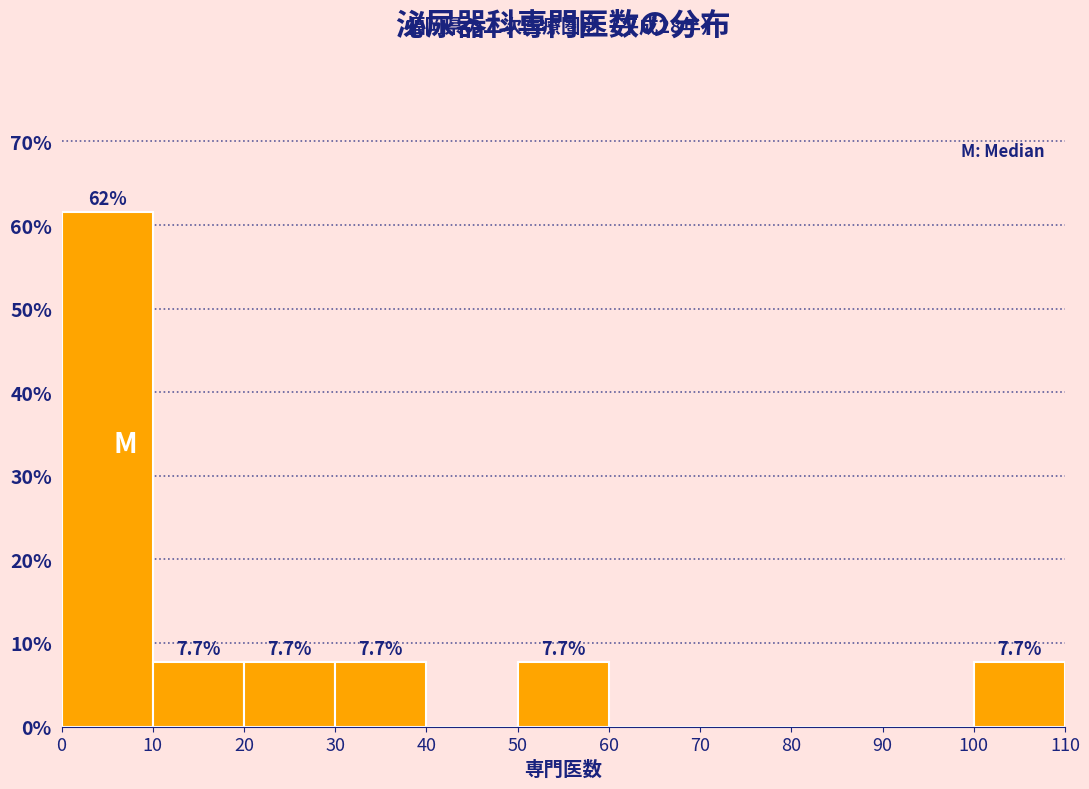

Over which range of the x-axis is the bar tallest?

0 to 10